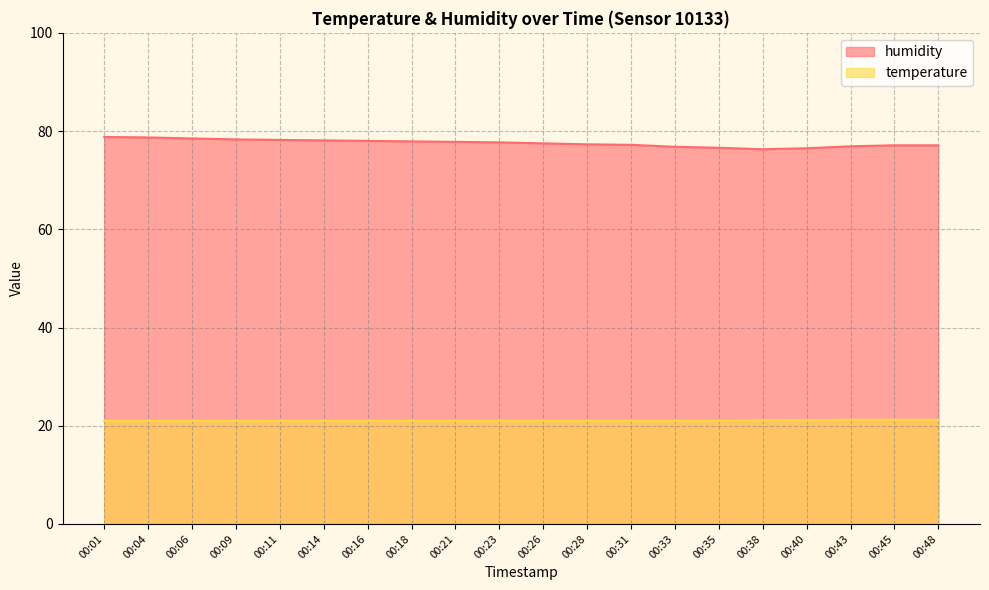

What is the lowest value of the humidity series?

76.3